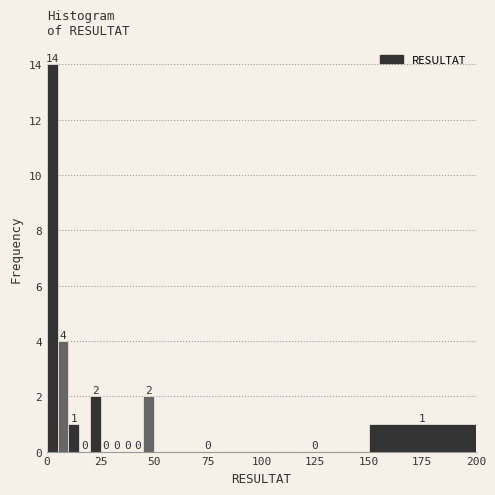

Around what value on the x-axis is the tallest bar? Give the approximate position of its centre, as read against the axis.

5